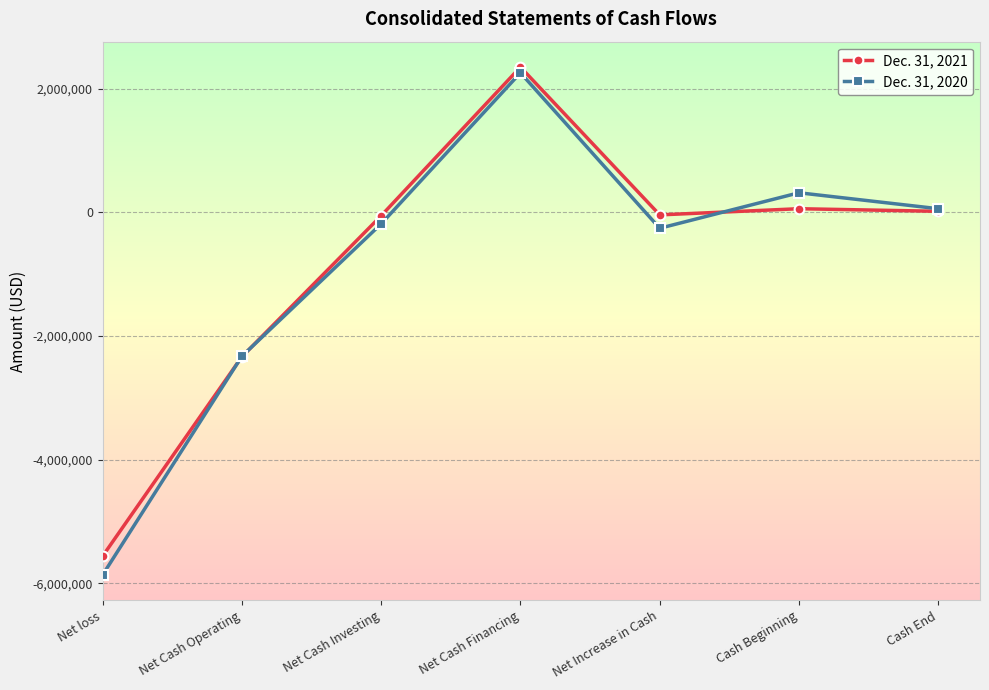

Does the chart display data point markers on the line(s)?

Yes